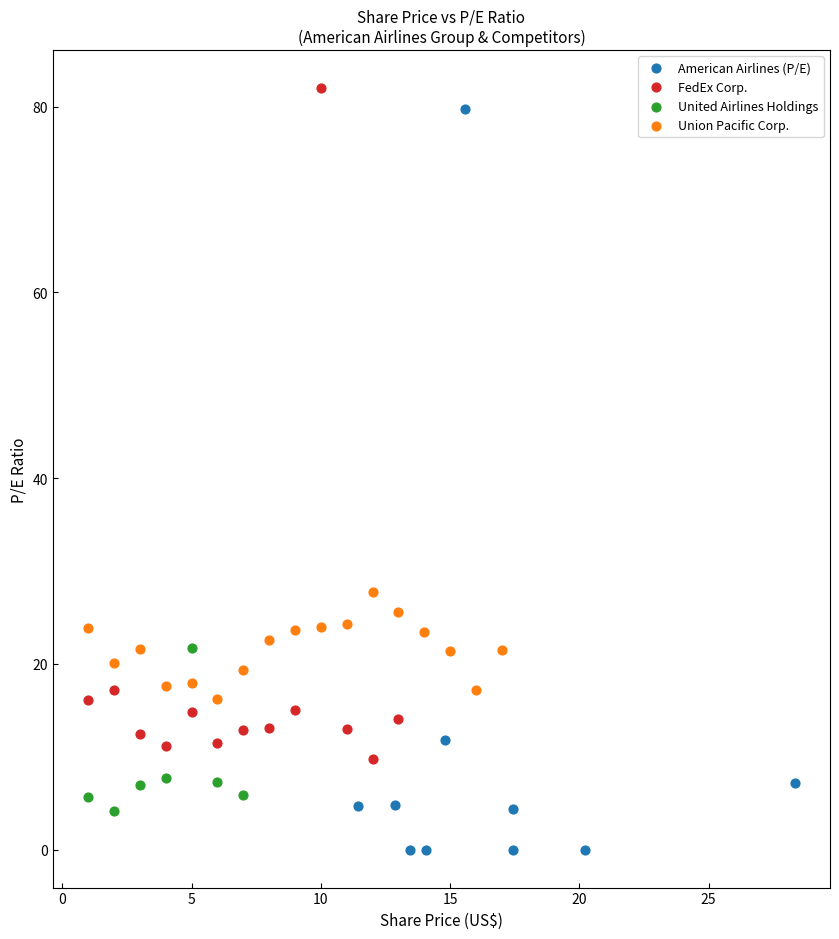

Which series reaches the maximum Y coordinate?

FedEx Corp.